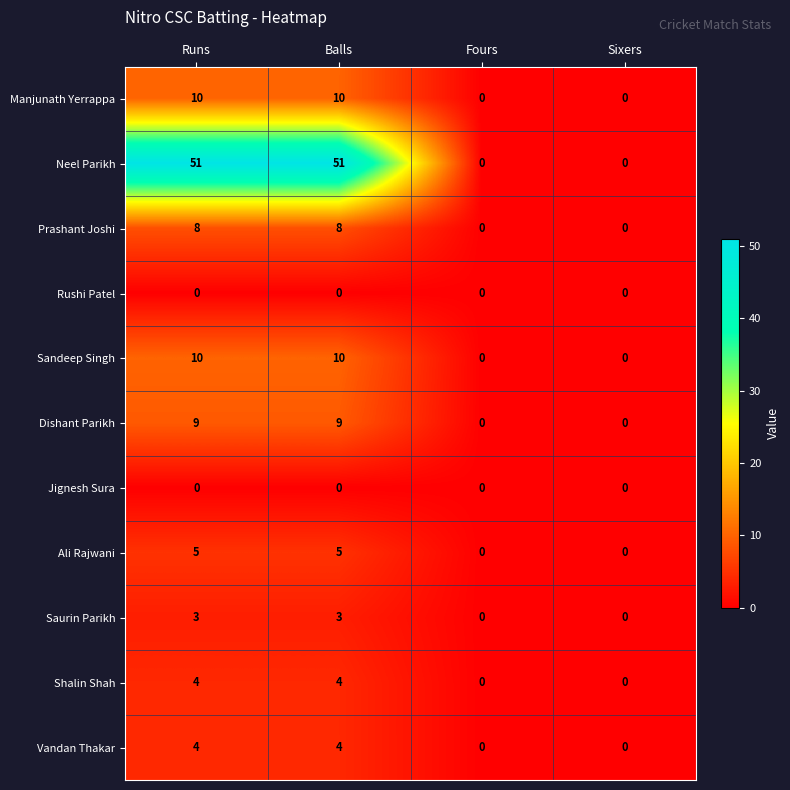

What is the highest value of the Ali Rajwani series?

5